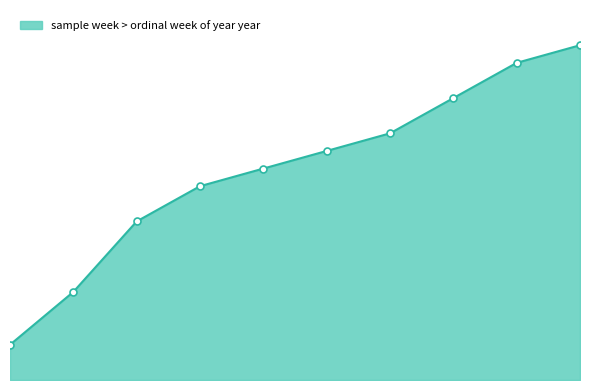

Rank the categories by value from highest to lowest.

1999, 1995, 1998, 1991, 2005, 2000, 2004, 1988, 1997, 2002